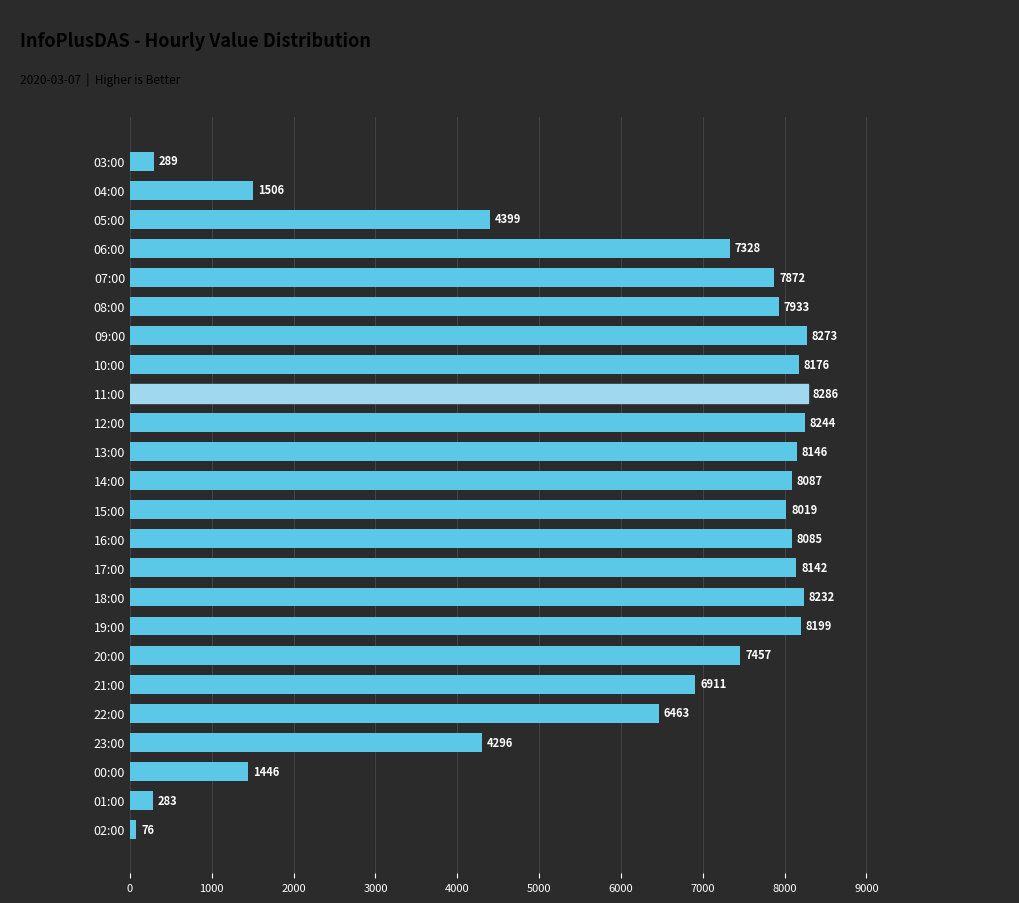

The chart shows a value of 4019 at 17:00. True or false?

False